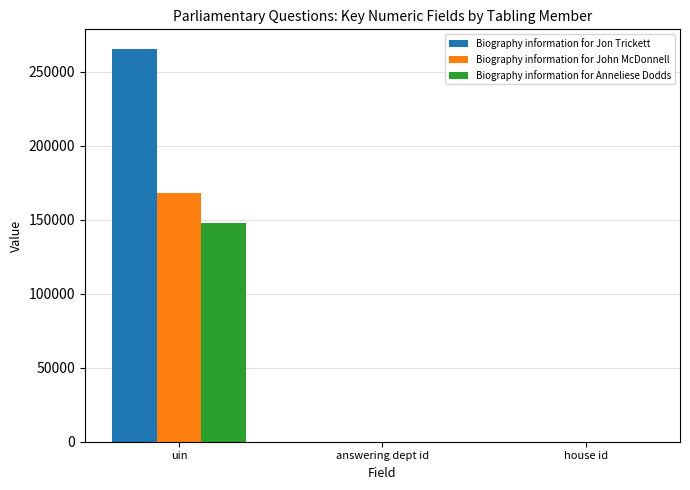

At which category is the sum across all series the highest?

uin